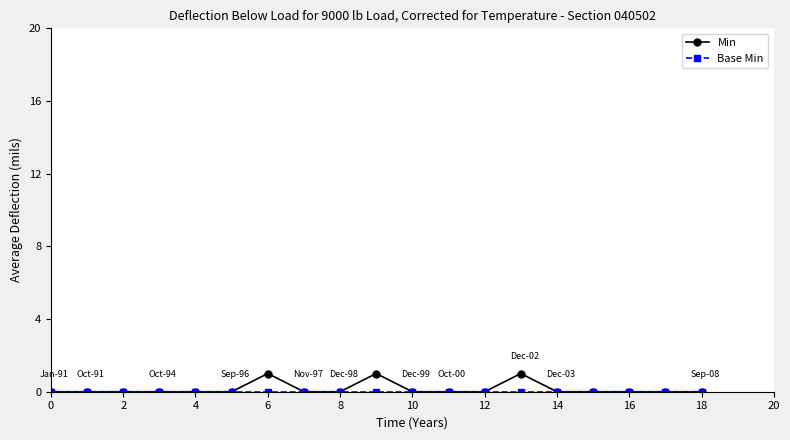

Which series has the largest range (max minus min)?

Min